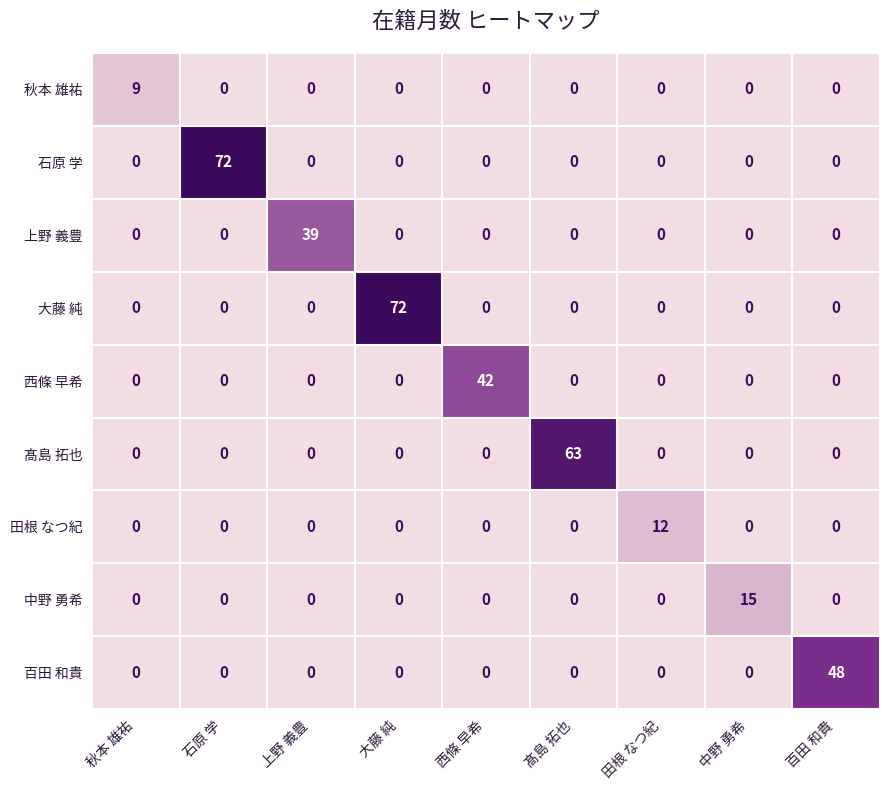

What is the sum of the 大藤 純 values at 百田 和貴 and 大藤 純?

72